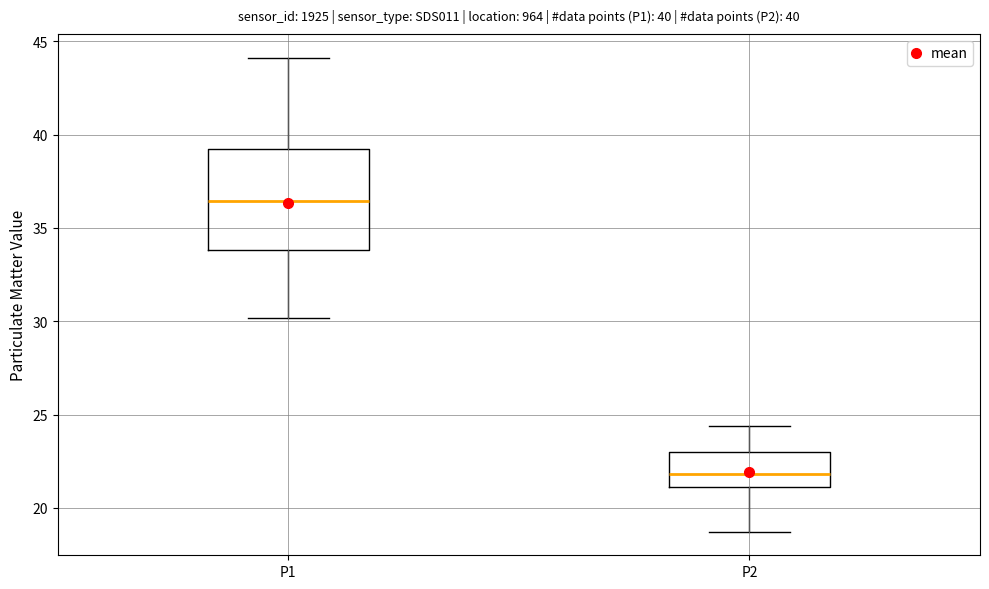

Comparing the boxes themselves (not the whiskers), which one is the tallest?

P1